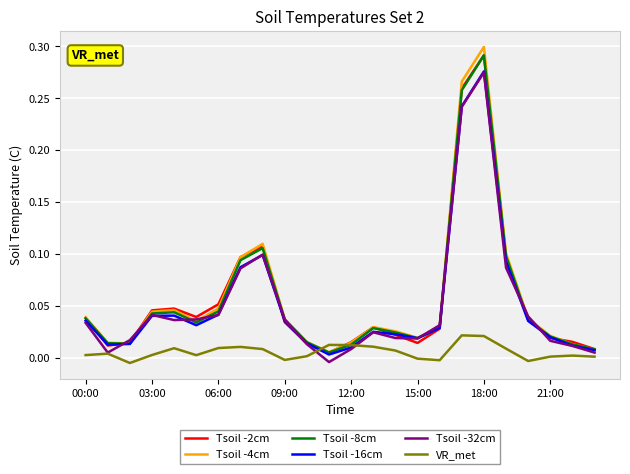

Which series has the widest spread of values?

Tsoil -4cm